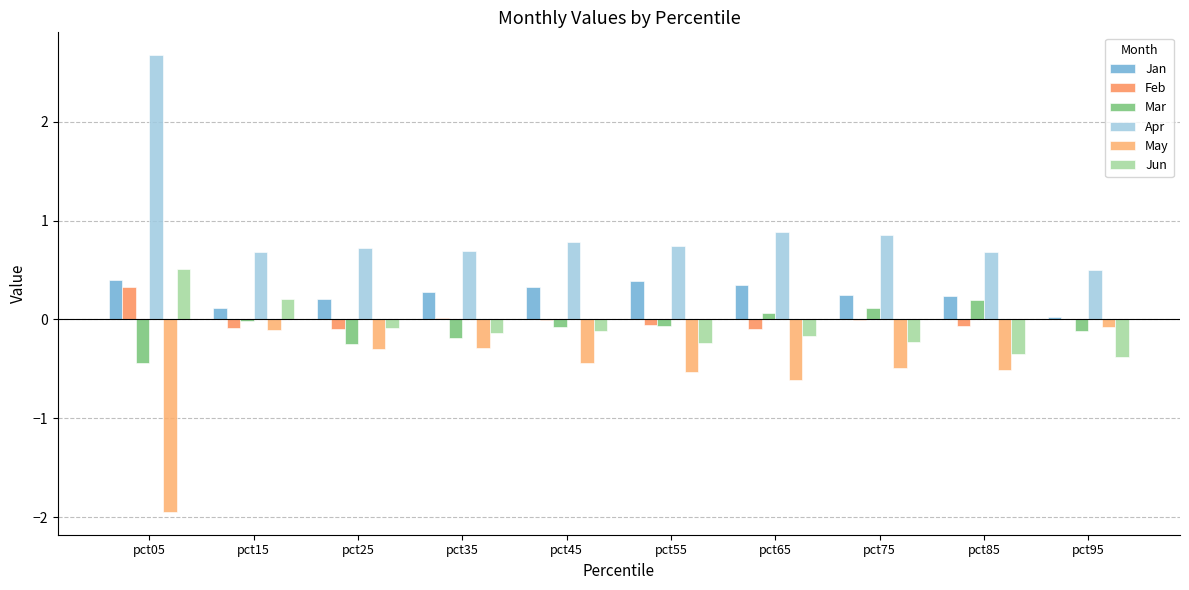

What is the average value of the Jan series?

0.3